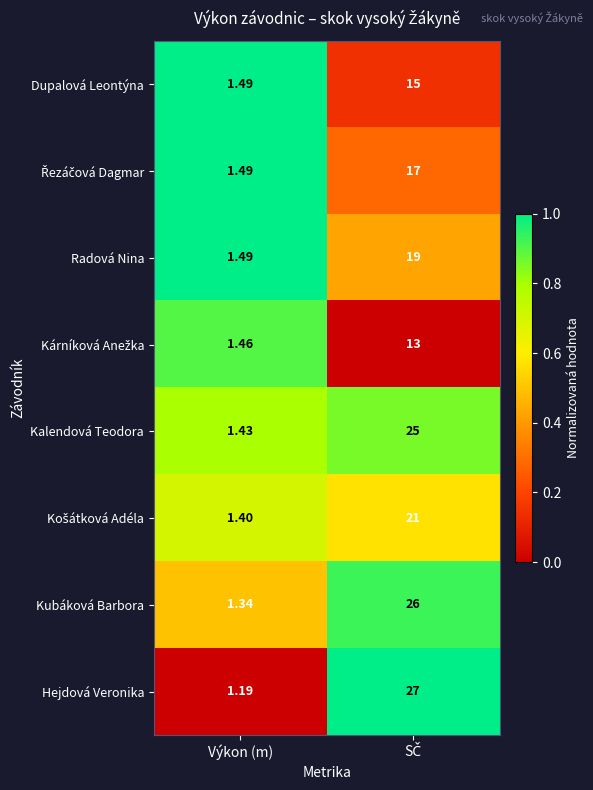

Which series has the widest spread of values?

Hejdová Veronika